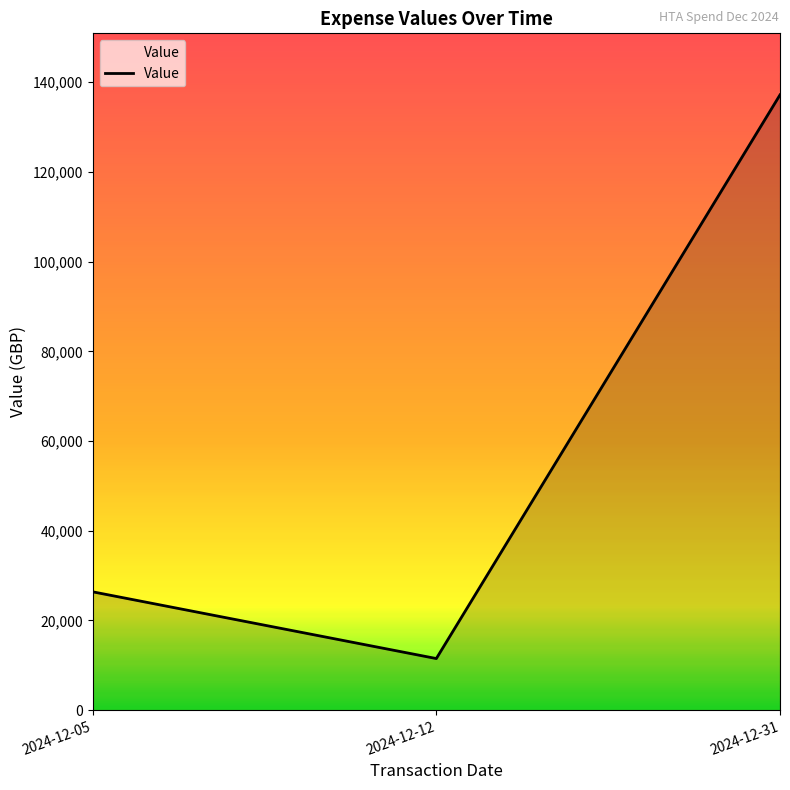

At which label does the data first exceed 26384?

2024-12-05